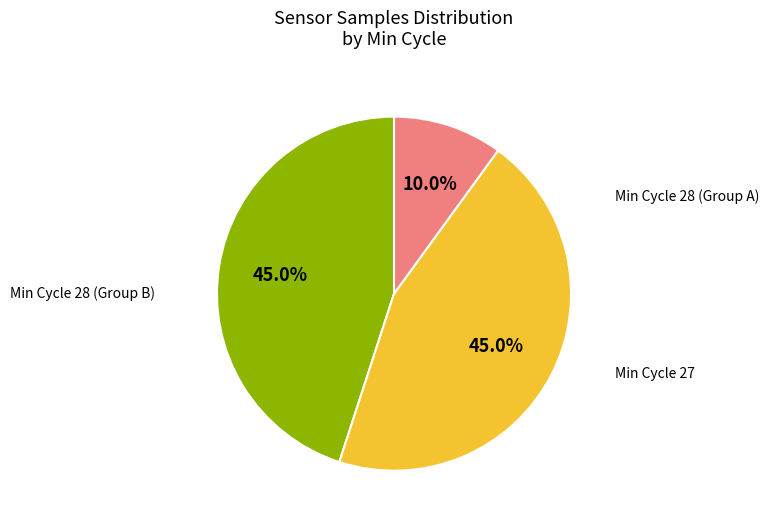

Is there a majority slice in this chart?

No